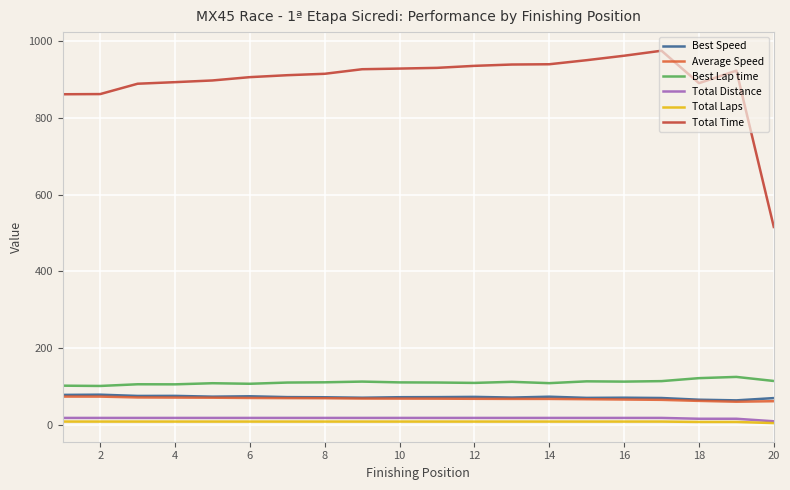

What is the minimum value for Total Time?

515.7